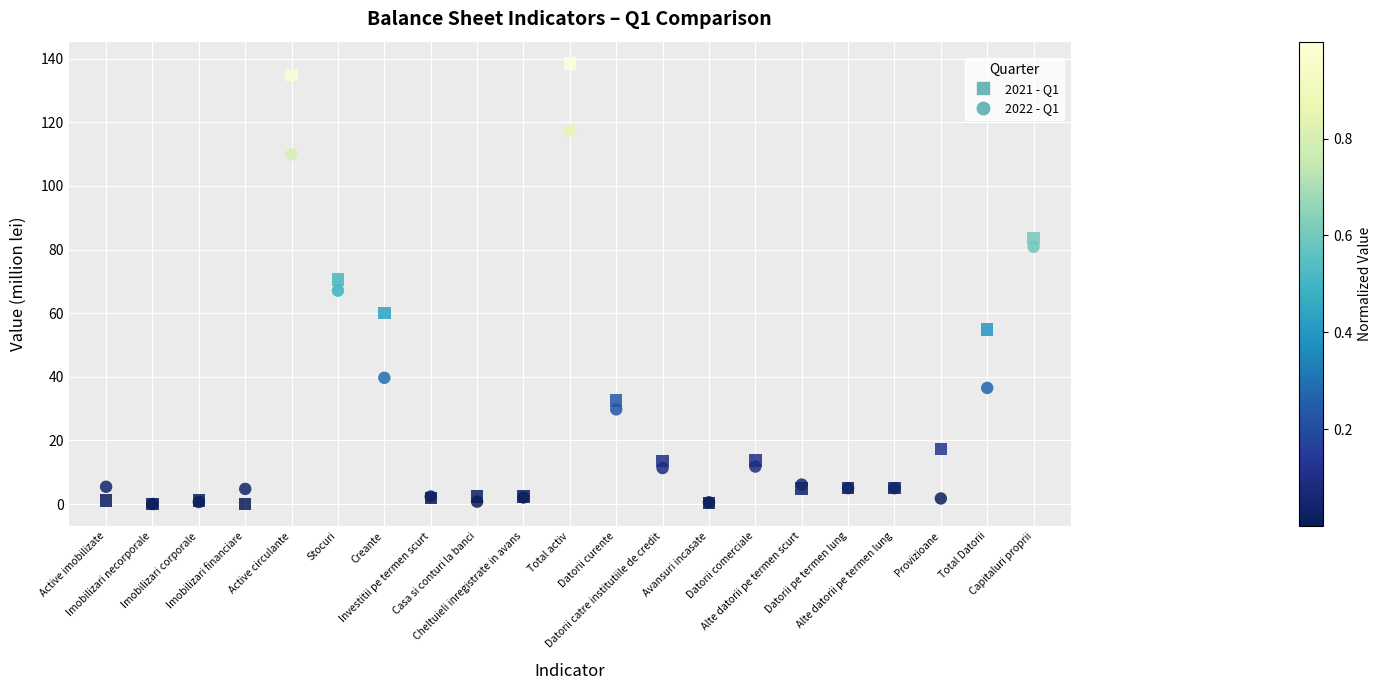

What are all the series names shown in the legend?

2021 - Q1, 2022 - Q1